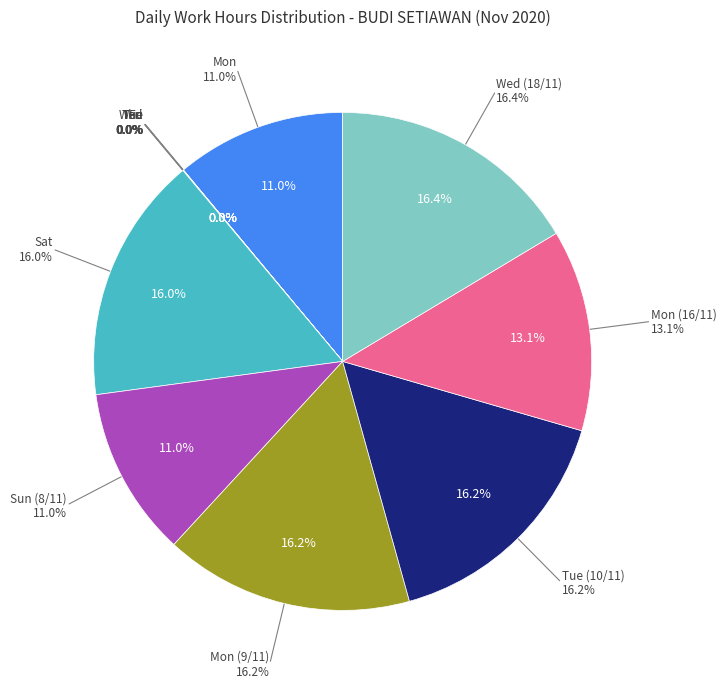

Which slice is the largest?

Wed (18/11)